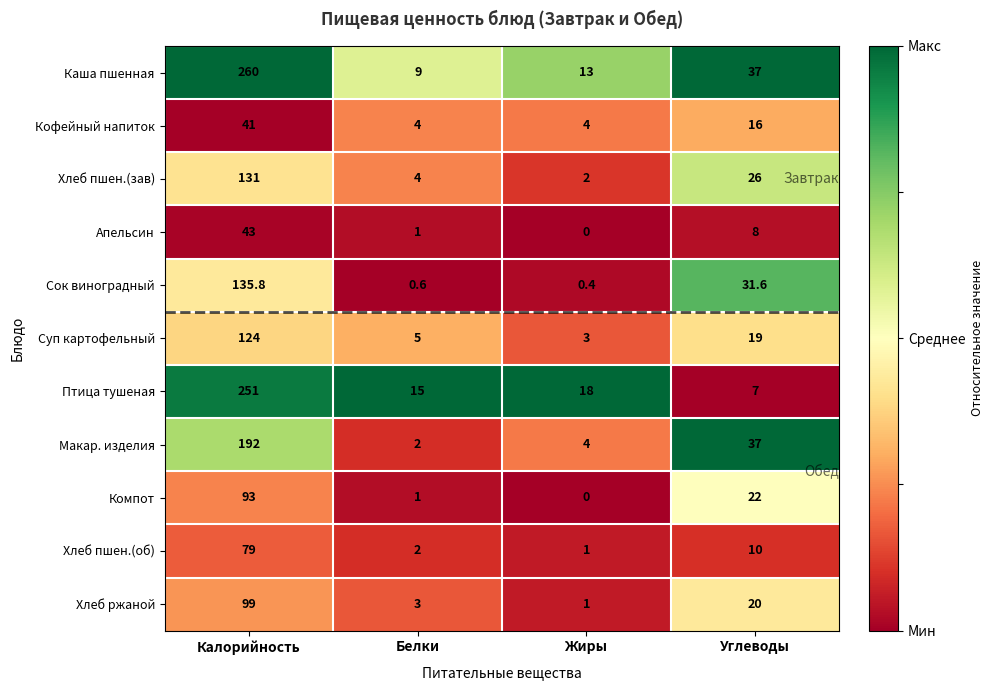

What is the sum of the Сок виноградный values at Углеводы and Белки?

32.2